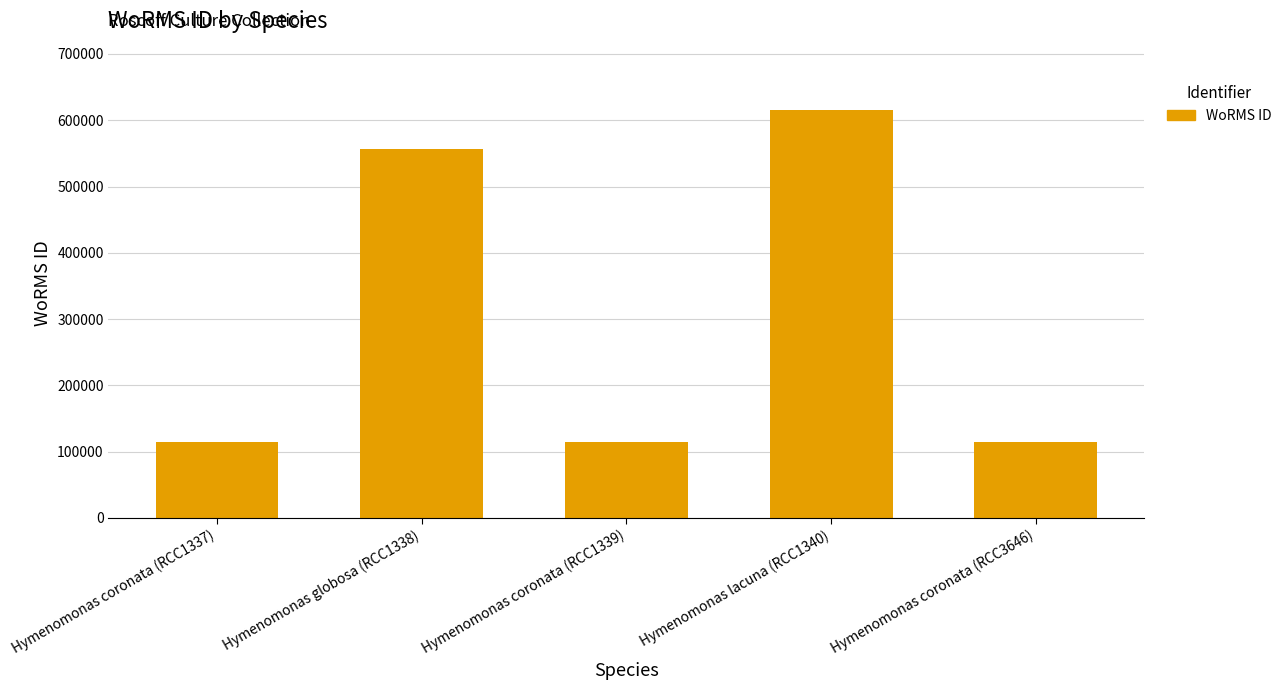

Does the chart contain any negative values?

No